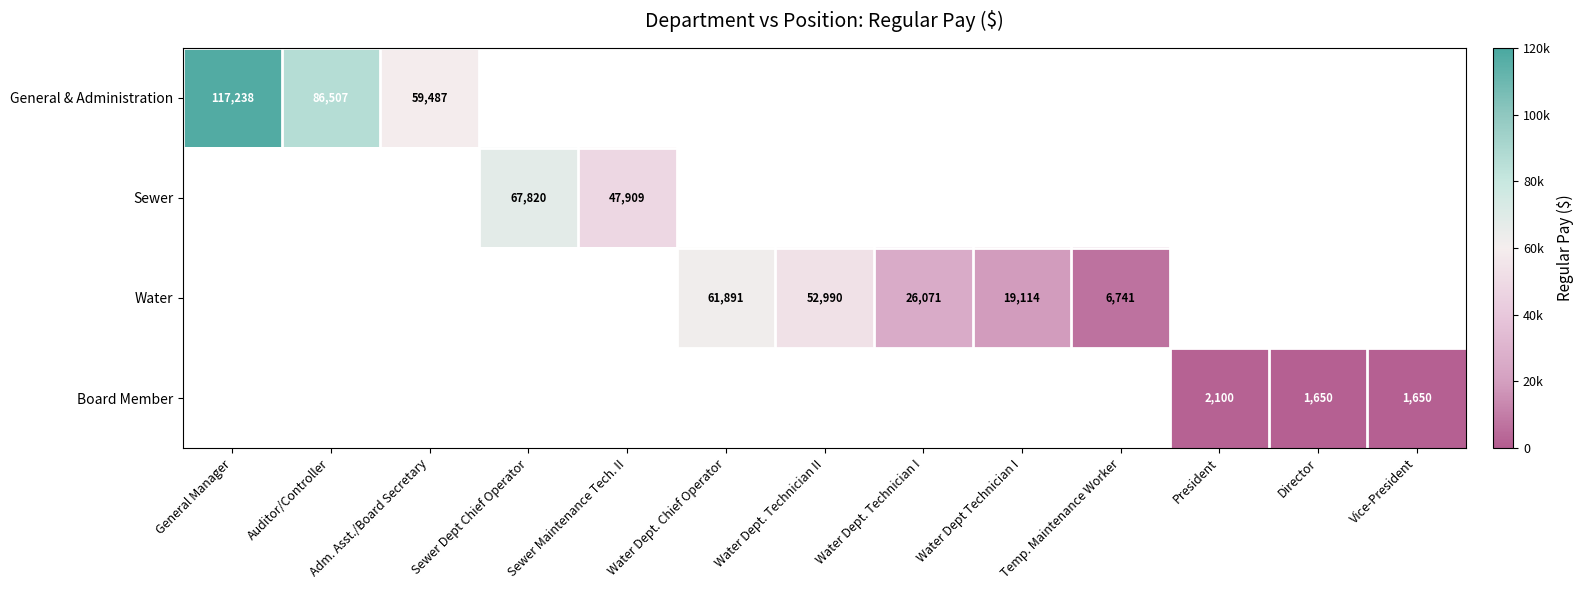

The value of Water at Water Dept Technician I is 7786. True or false?

False